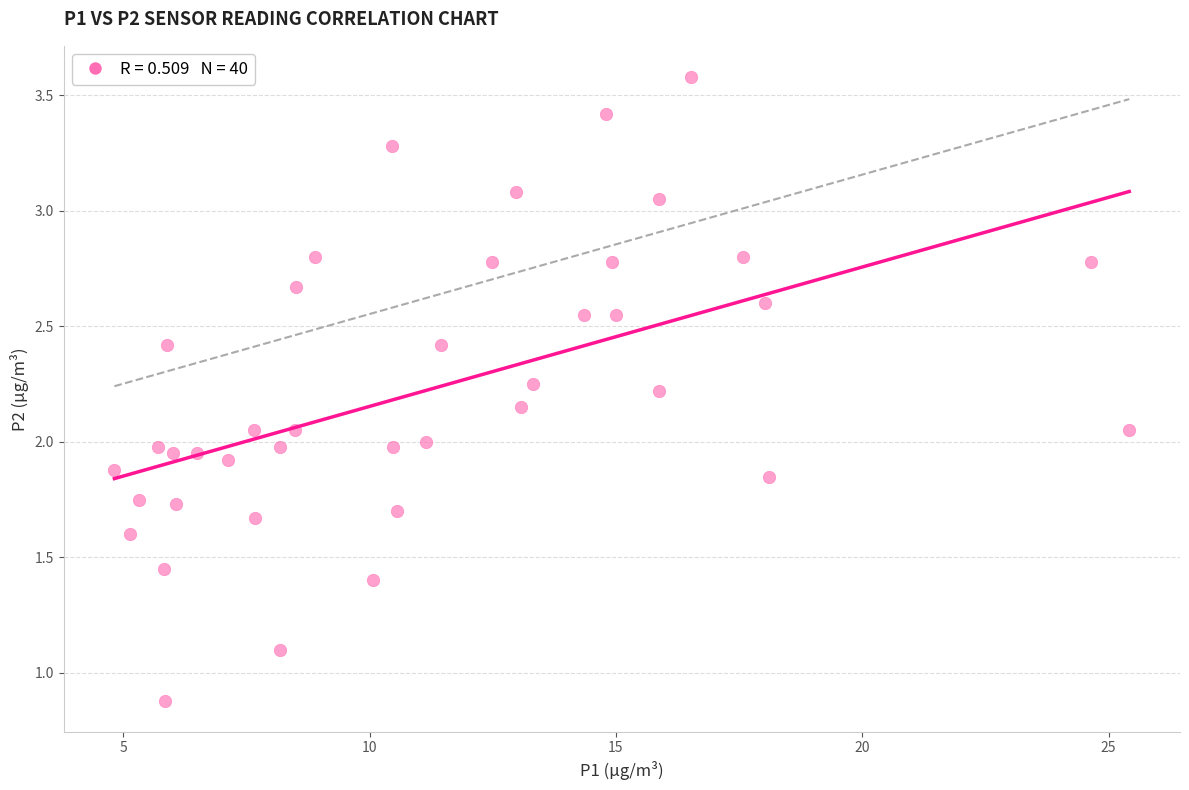

What is the range of X values (max minus min)?

20.6